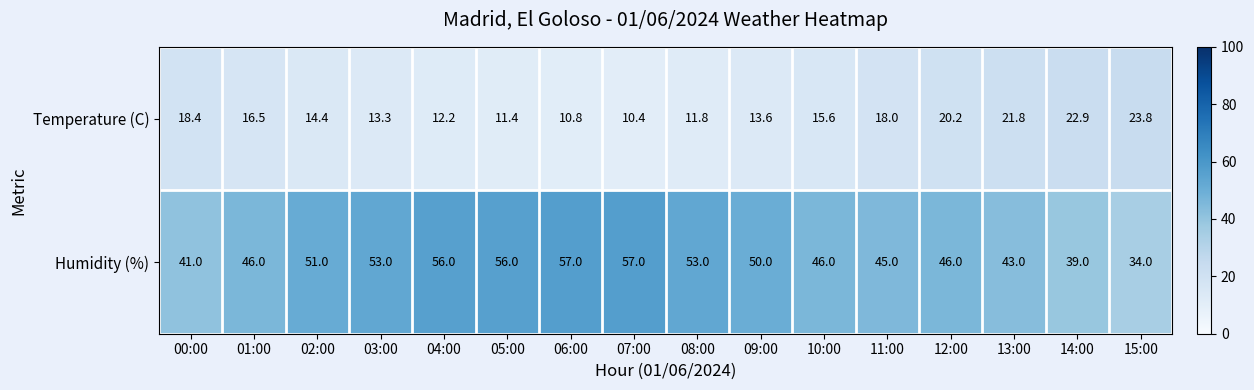

What is the maximum value for Temperature (C)?

23.8